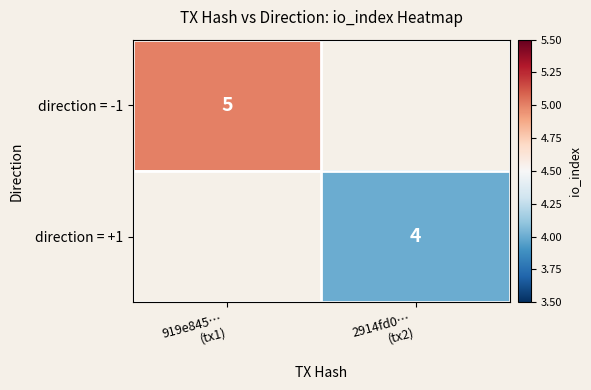

Is it true that direction = +1 equals 4.0 at 2914fd0… (tx2)?

True